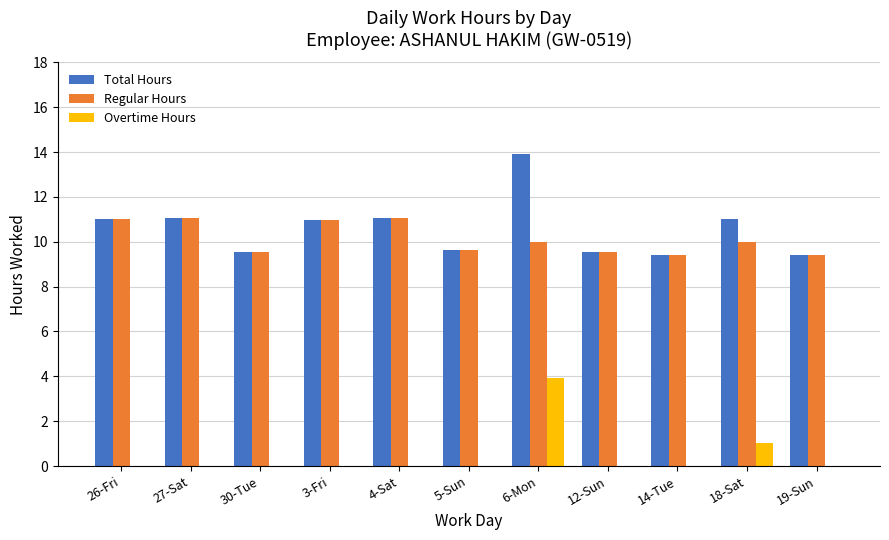

What value does the Overtime Hours series have at 18-Sat?

1.0